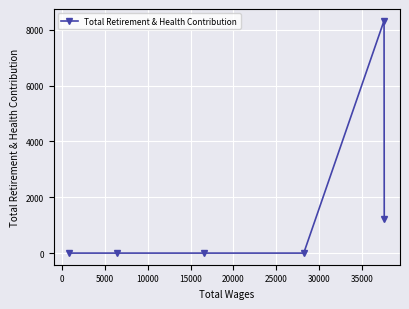

What is the maximum value shown in the chart?

8326